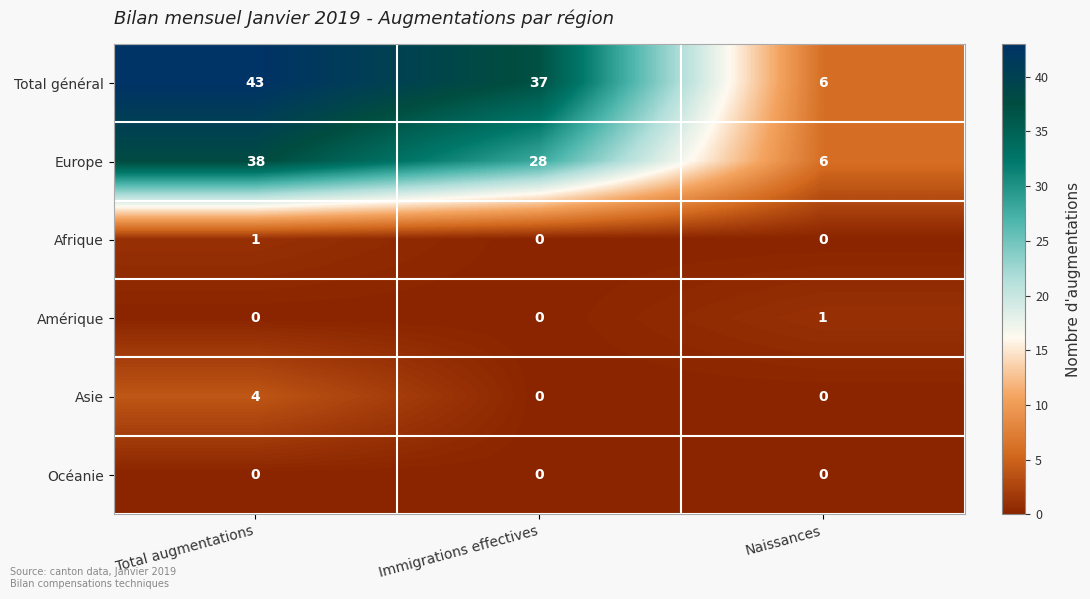

List the labels in order of Europe value, smallest first.

Naissances, Immigrations effectives, Total augmentations